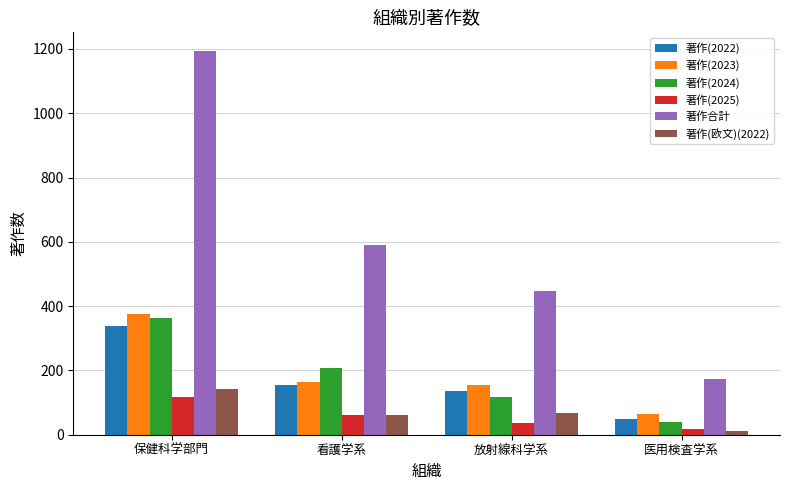

What position from the right is 放射線科学系?

2